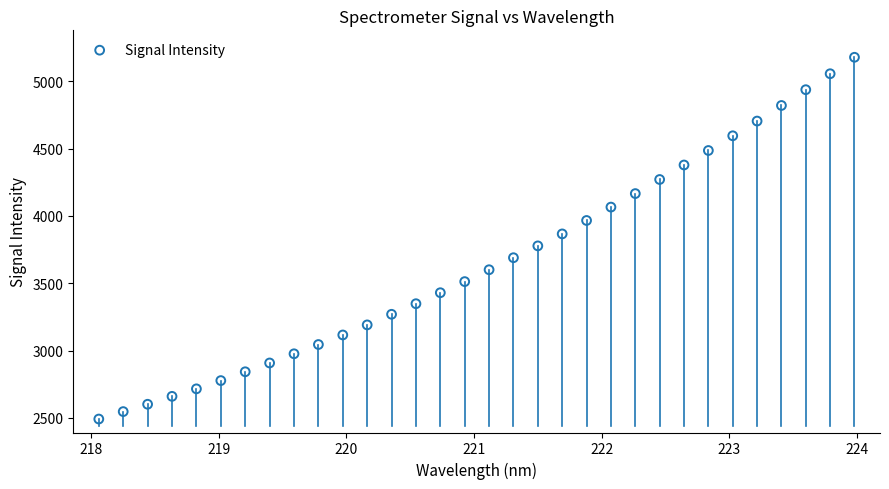

What is the range of Y values (max minus min)?

2686.4